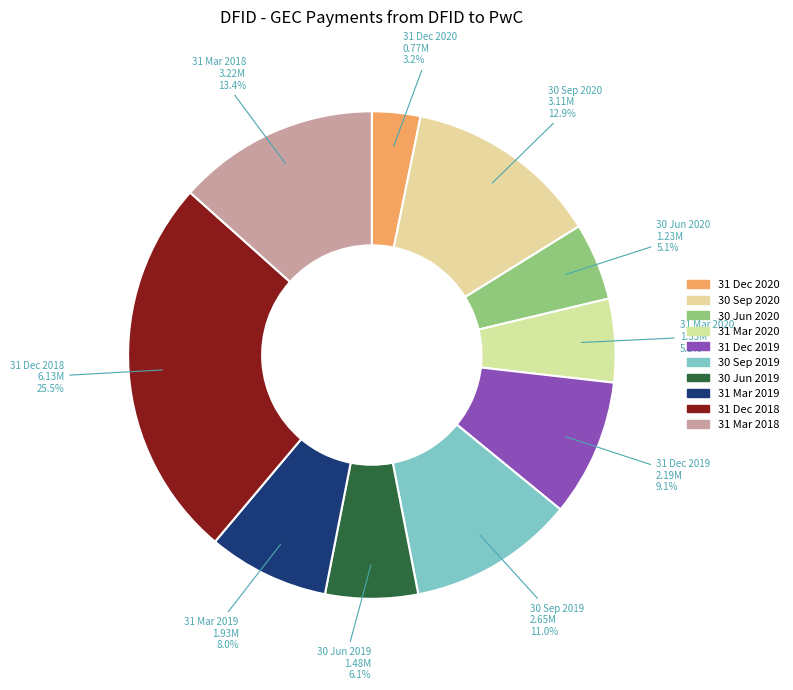

Which slice is the largest?

31 Dec 2018